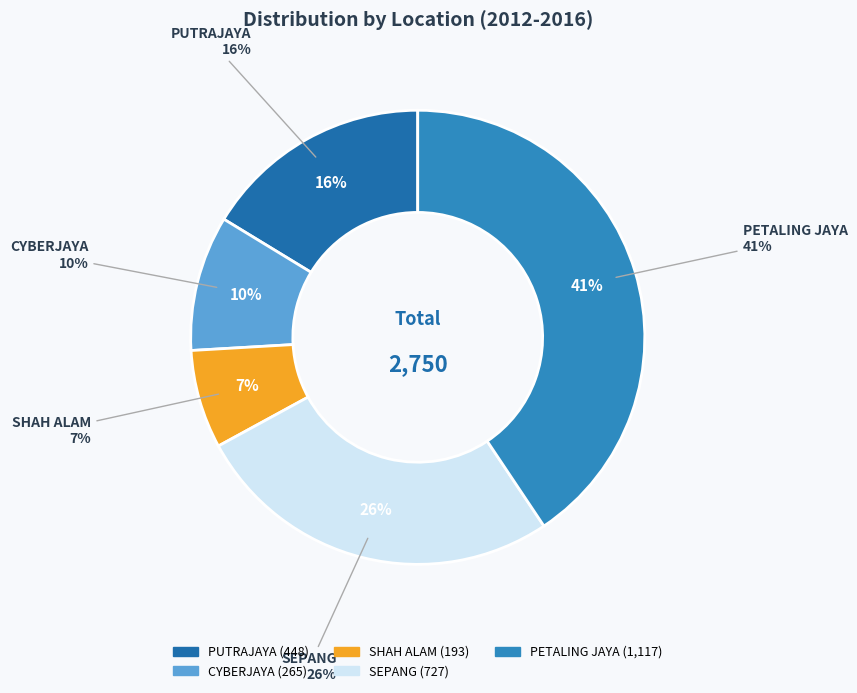

How much of the chart is everything except PETALING JAYA?

59.4%